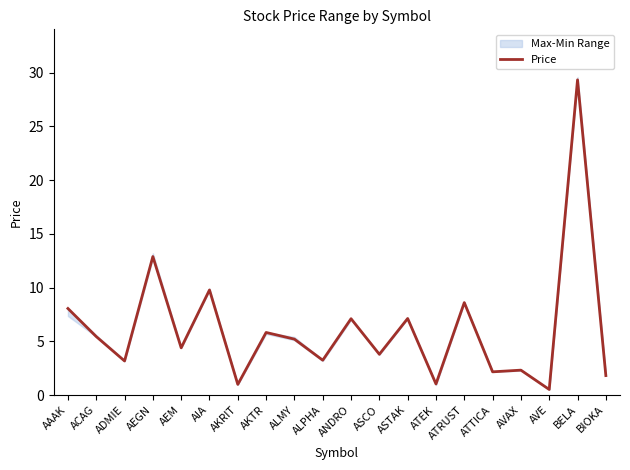

Reading right to left, what are all the values shown in this chart?

1.8	29.3	0.5	2.3	2.2	8.6	1.0	7.1	3.8	7.1	3.2	5.2	5.8	1.0	9.8	4.4	12.9	3.2	5.4	8.1